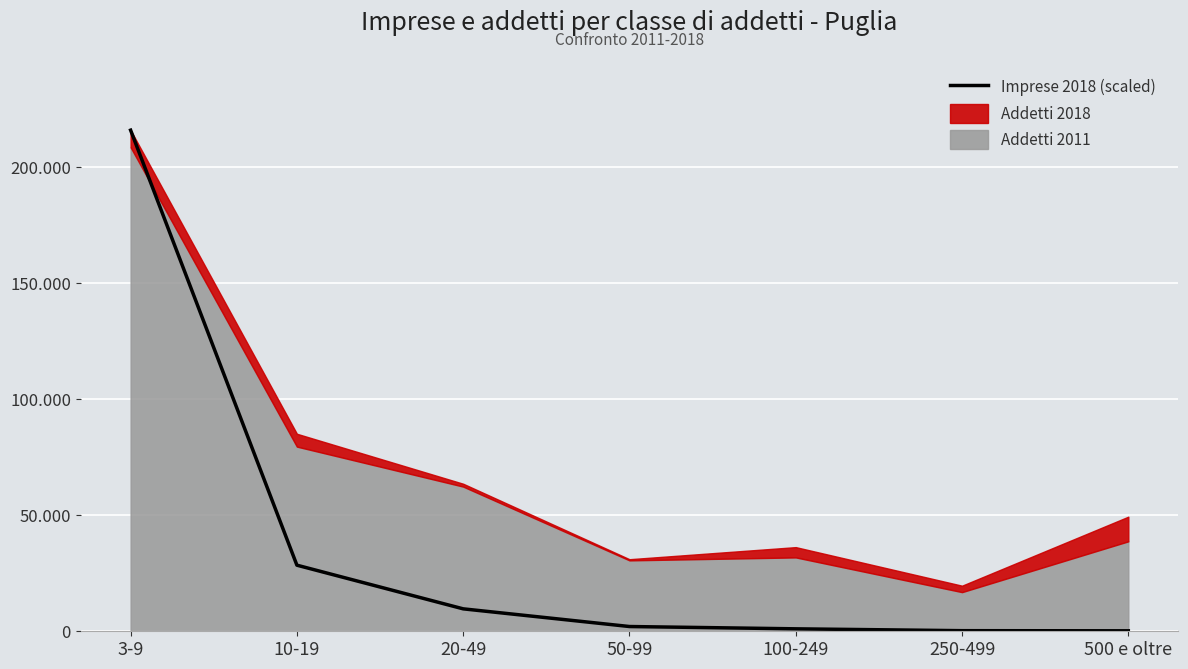

The chart shows a value of 978.7 at 50-99. True or false?

False